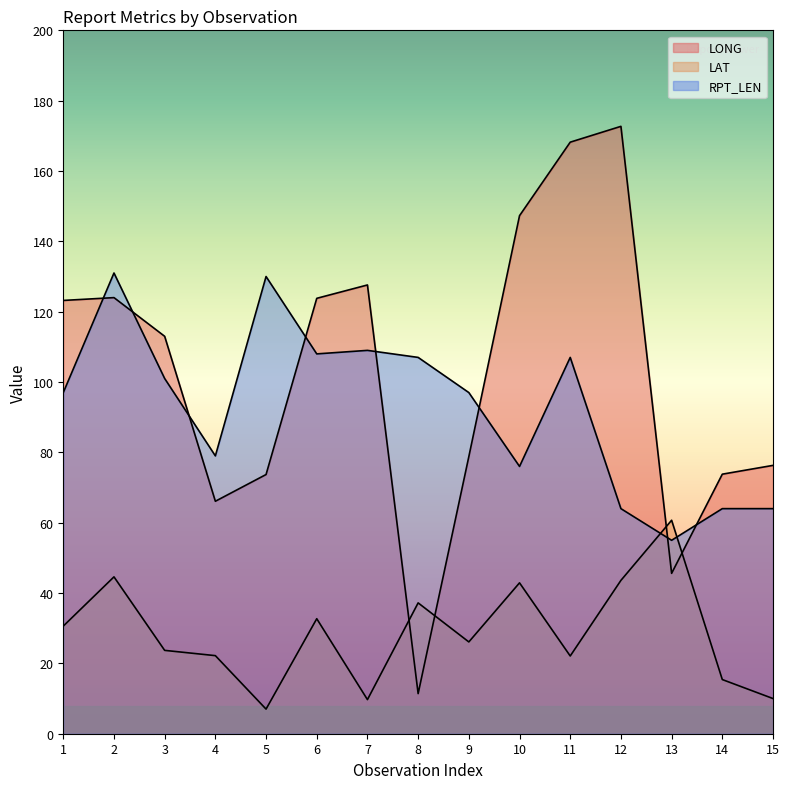

What is the greatest value displayed?

172.7